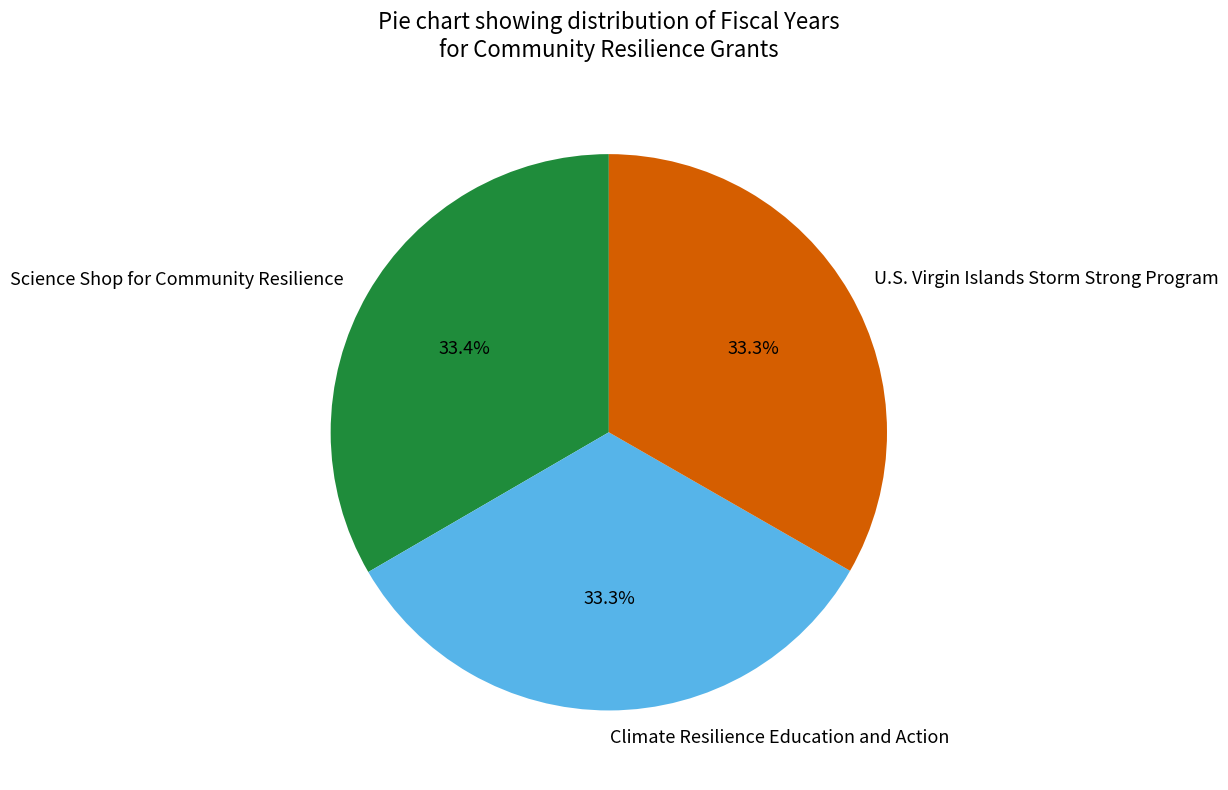

What is the ratio of the value at Science Shop for Community Resilience to the value at Climate Resilience Education and Action?

1.0